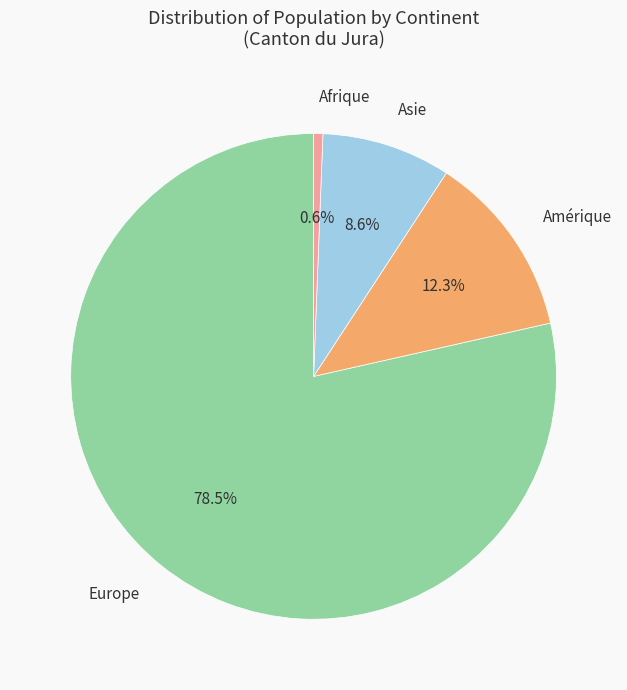

To the nearest percent, what portion does Afrique represent?

1%